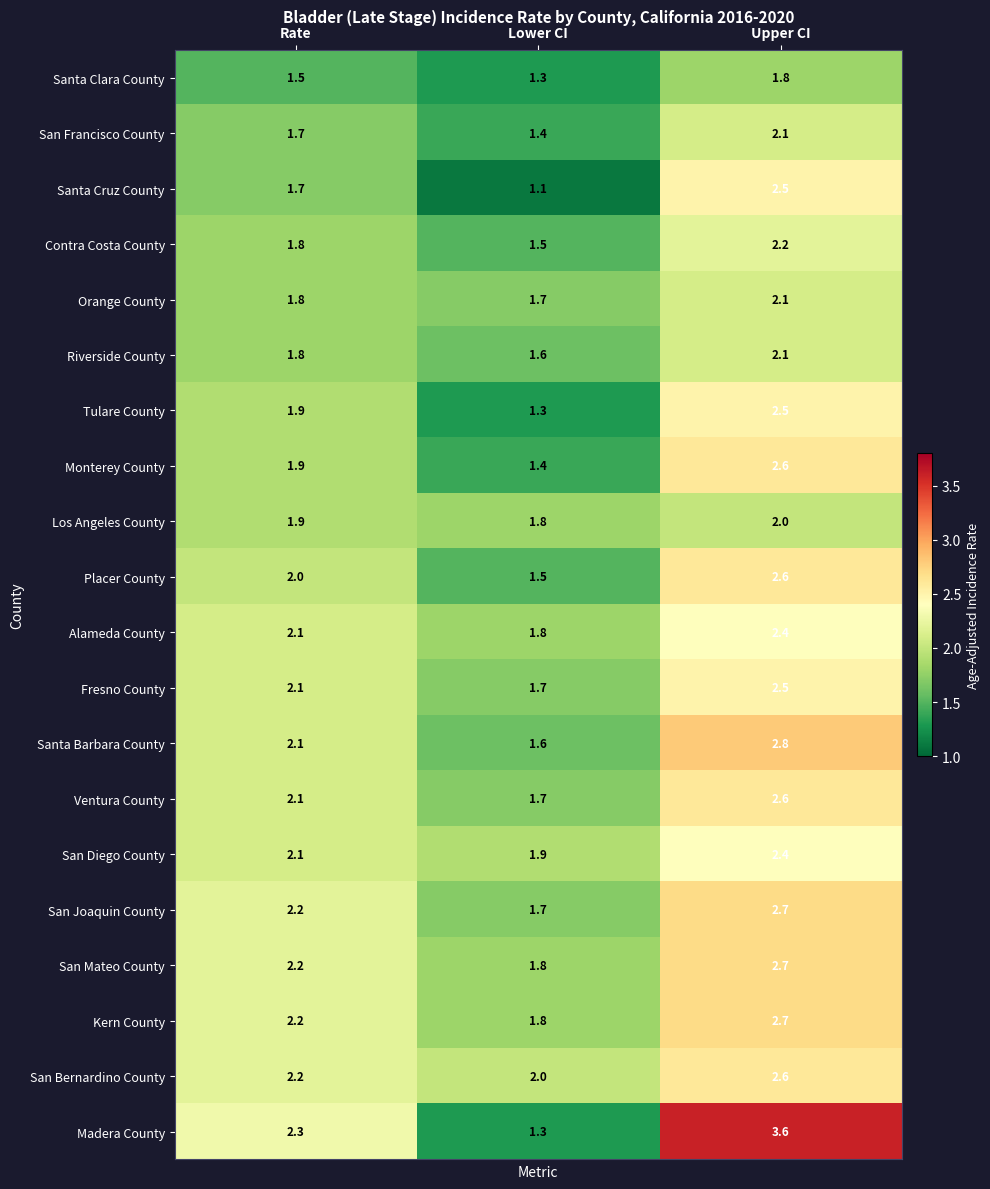

Where is Placer County nearest to the value 2?

Rate